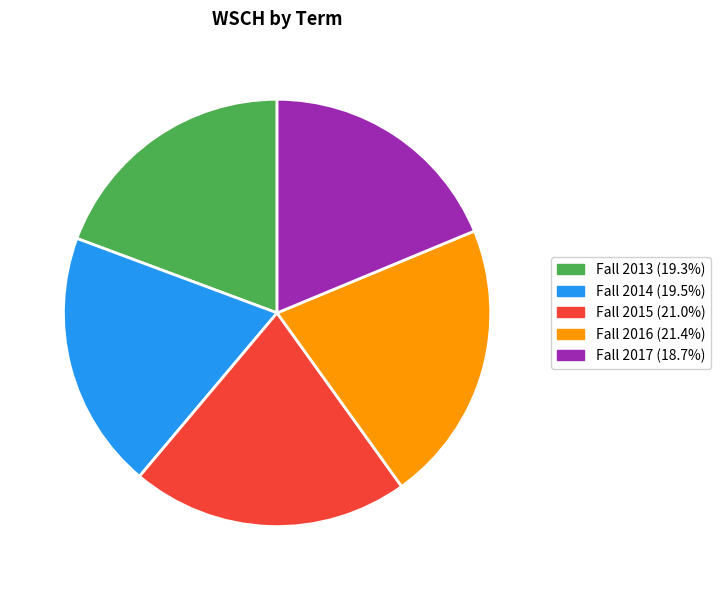

What is the smallest slice in the pie chart?

Fall 2017